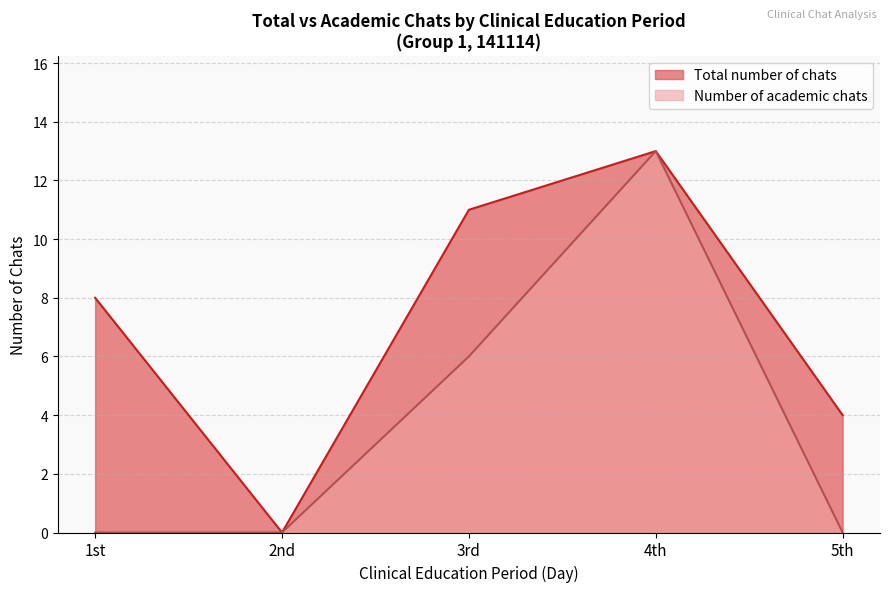

True or false: Total number of chats and Number of academic chats cross at least once.

False